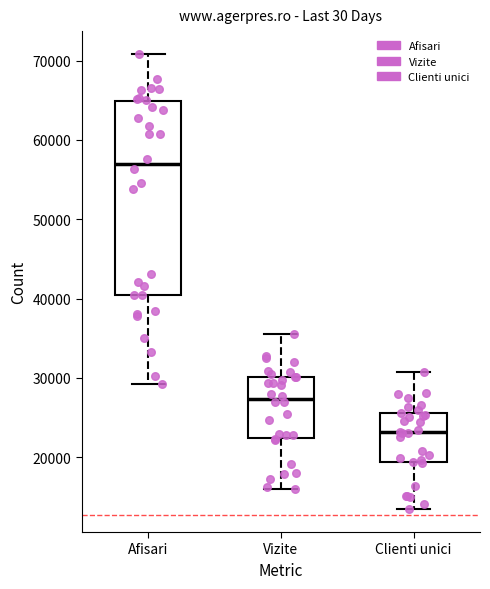

Comparing the boxes themselves (not the whiskers), which one is the tallest?

Afisari